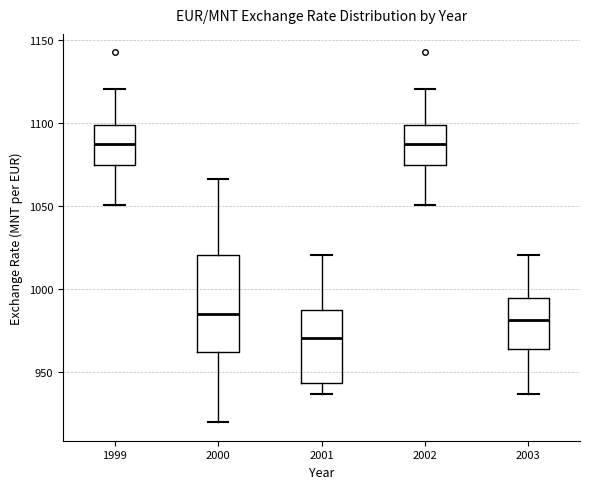

Which box has the lowest median line?

2001